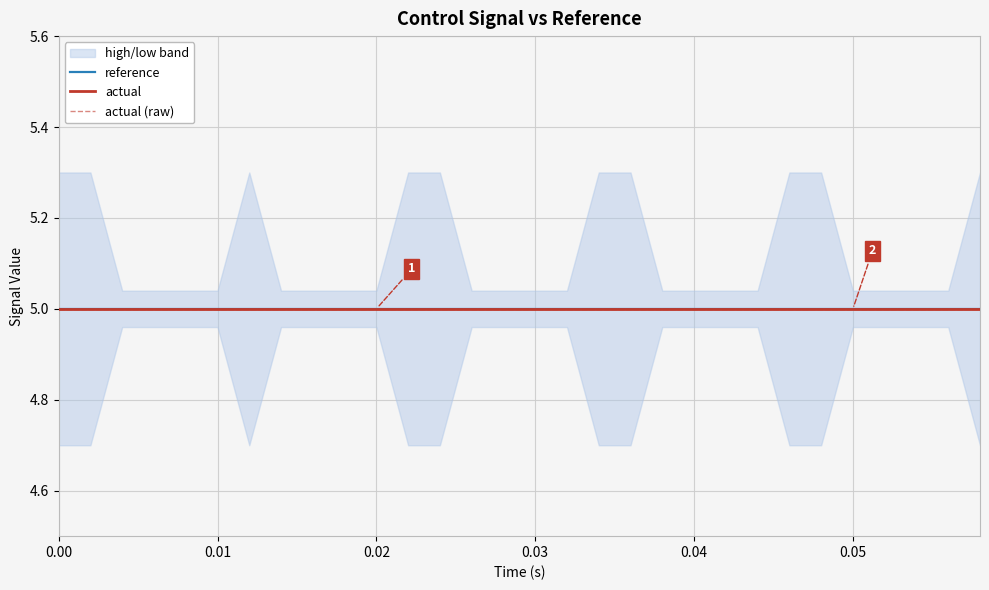

True or false: high and actual intersect in this chart.

False